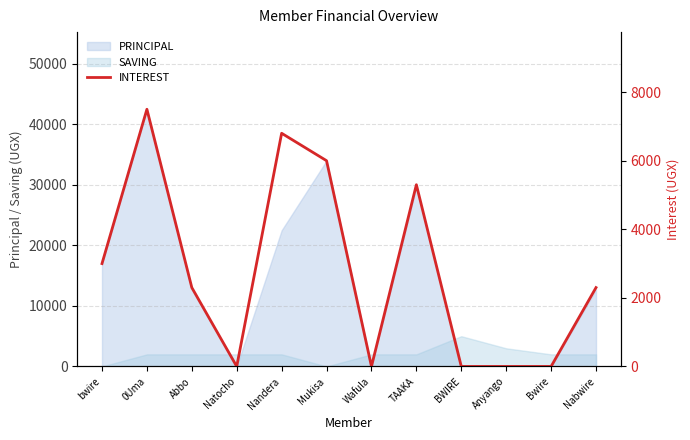

What position from the right is Mukisa?

7